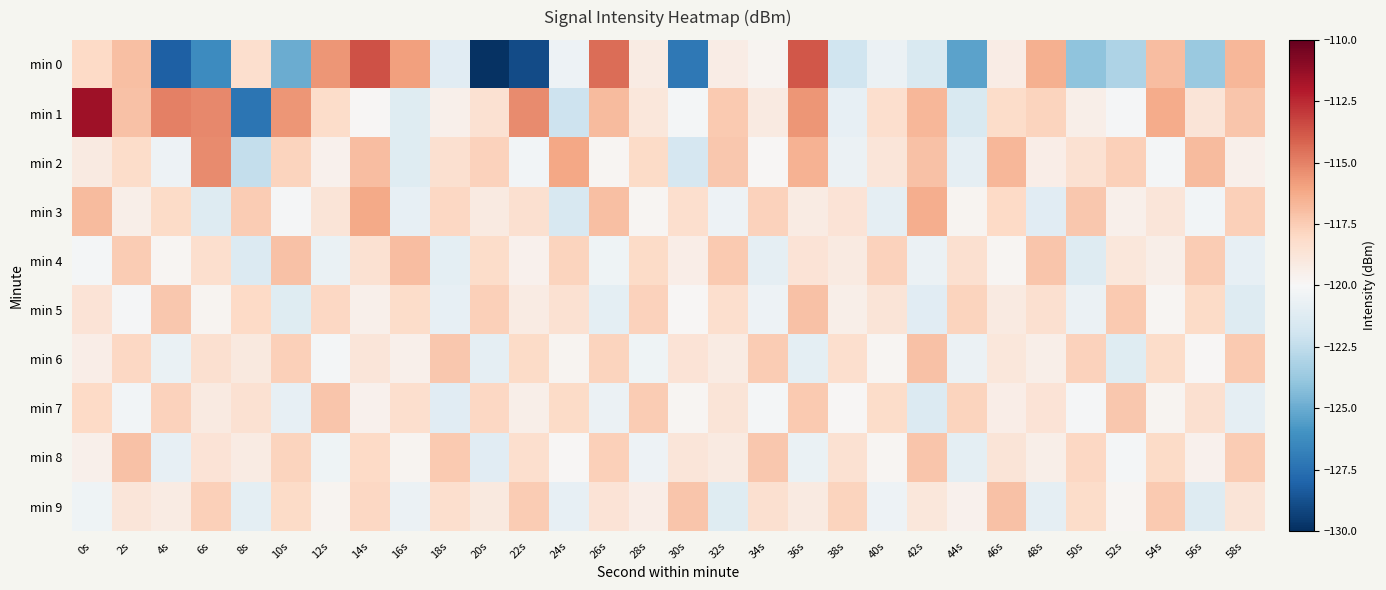

At which category does the chart reach its peak across all series?

0s